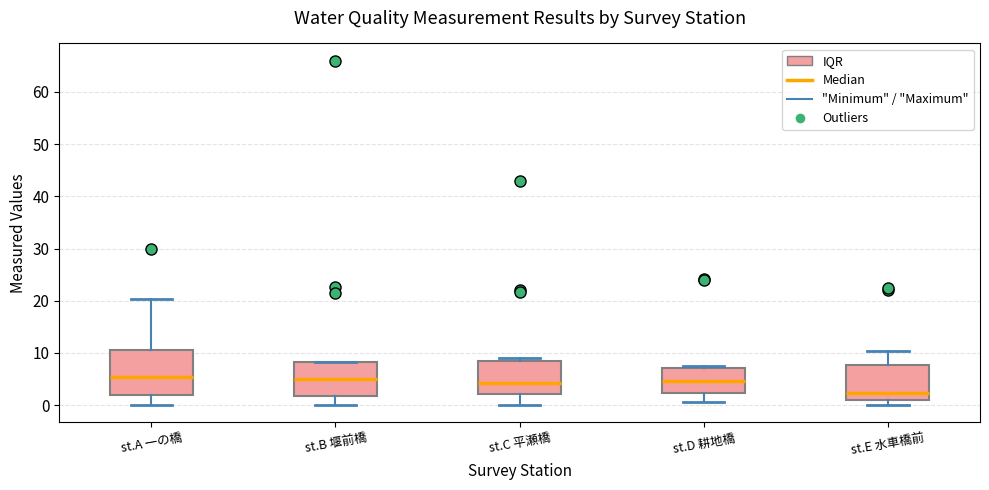

Comparing the boxes themselves (not the whiskers), which one is the tallest?

st.A 一の橋